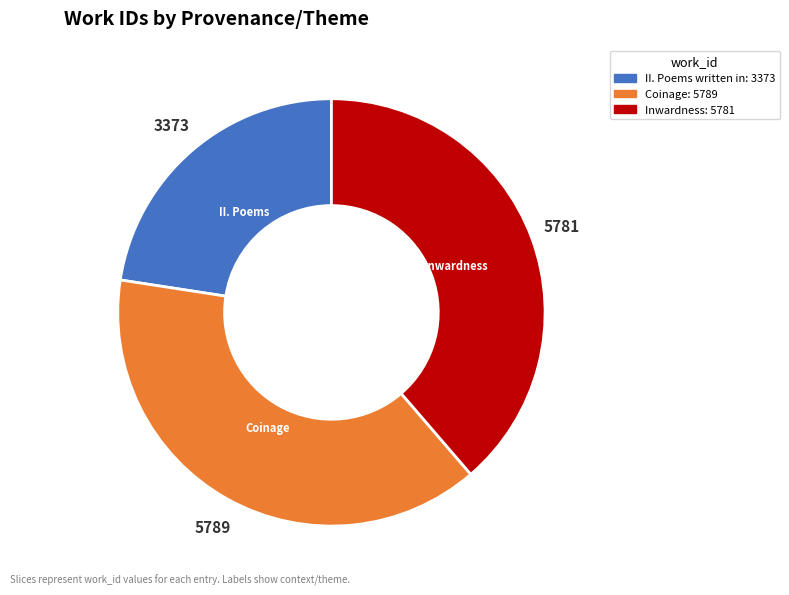

Is there any slice that represents more than half of the pie?

No